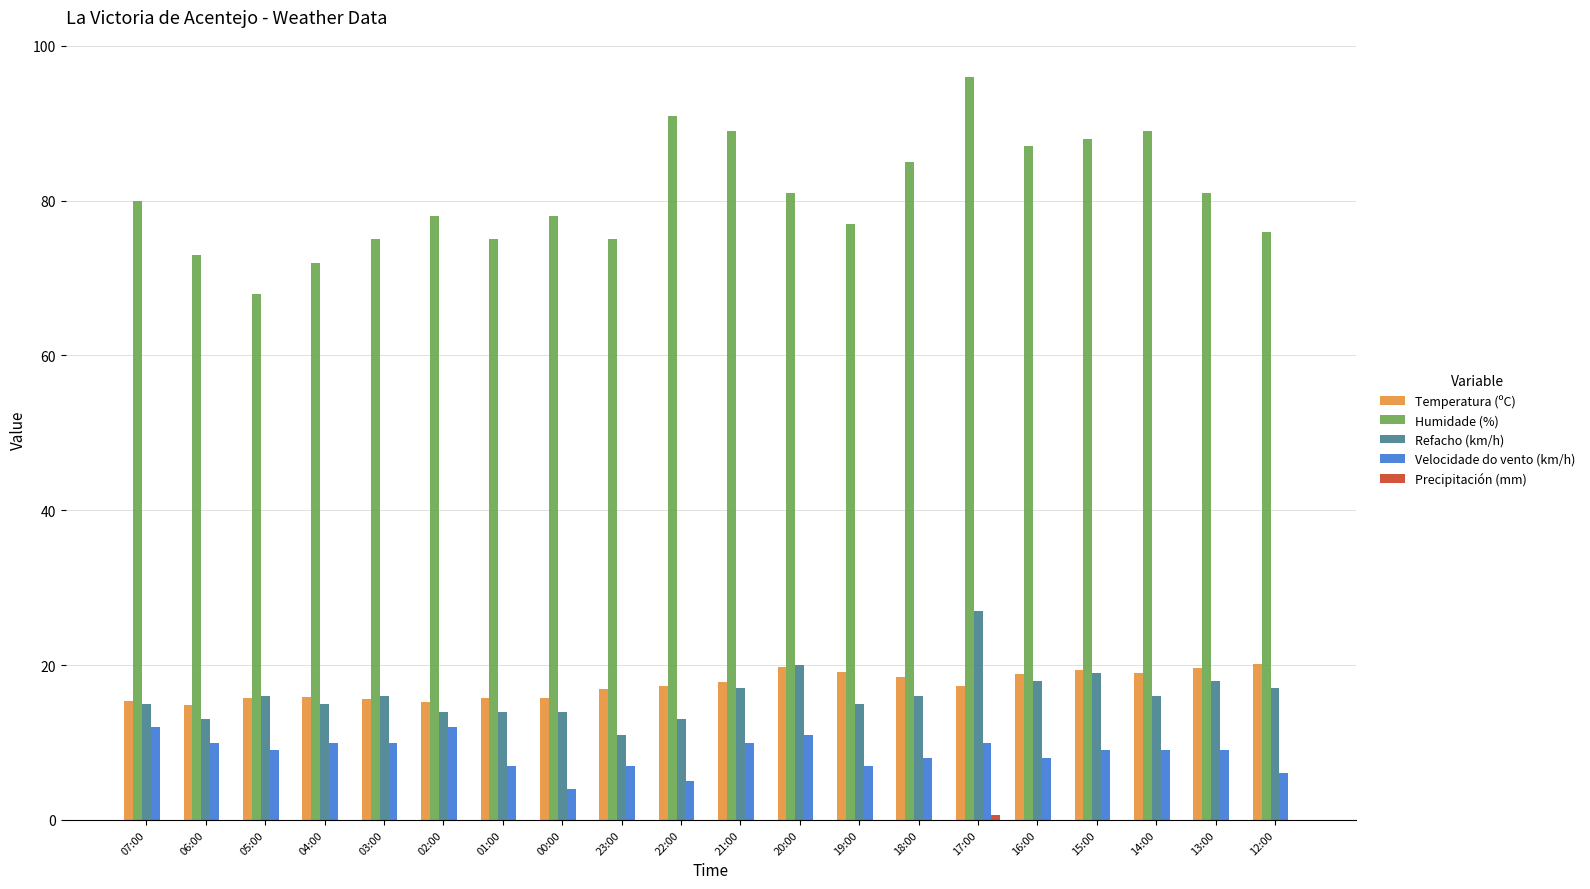

Is it true that Refacho (km/h) equals 8.3 at 16:00?

False